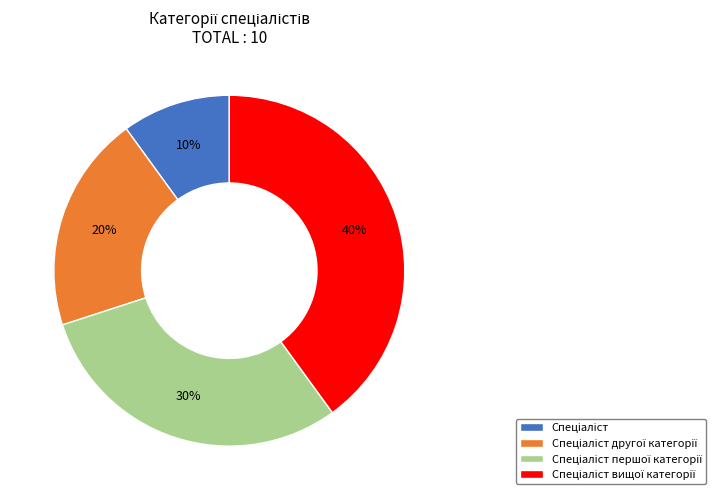

Does any single category account for the majority?

No